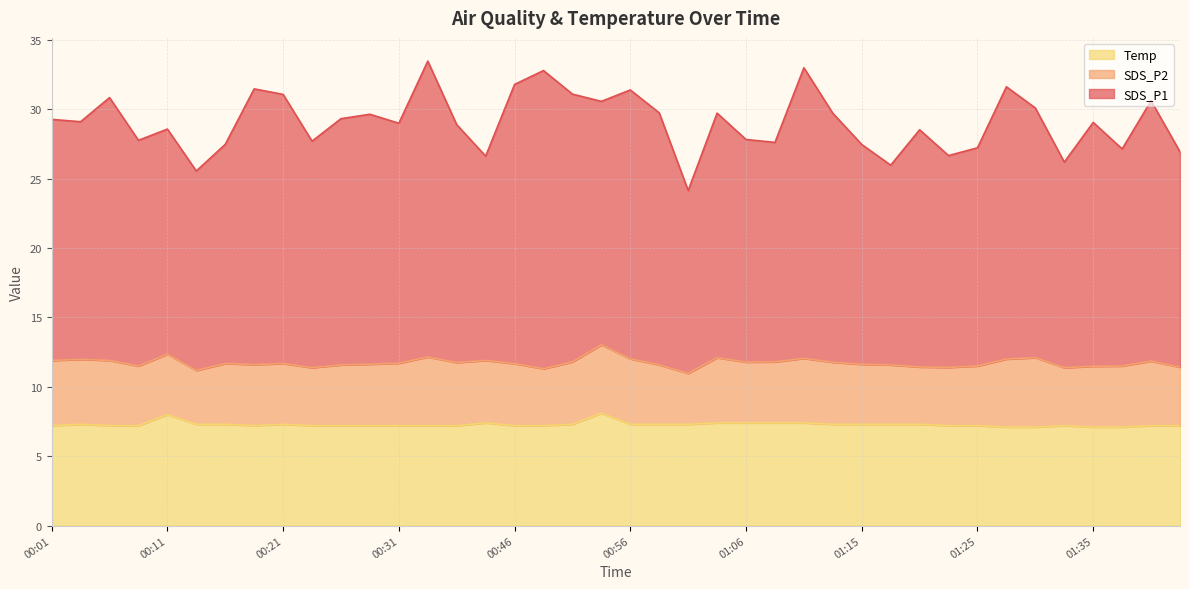

What is the difference between the maximum and minimum values in the Temp series?

1.0